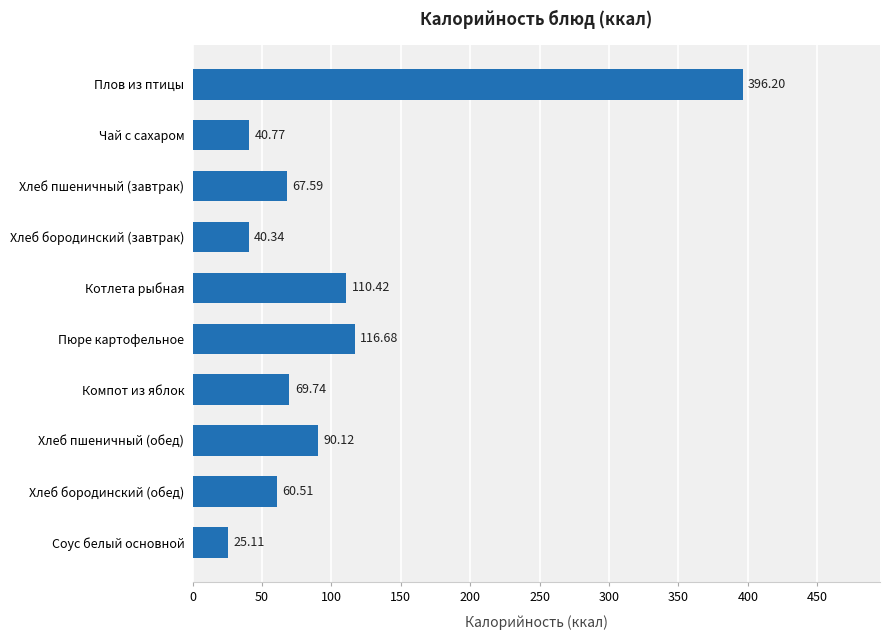

What is the difference between the values at Чай с сахаром and Соус белый основной?

15.7